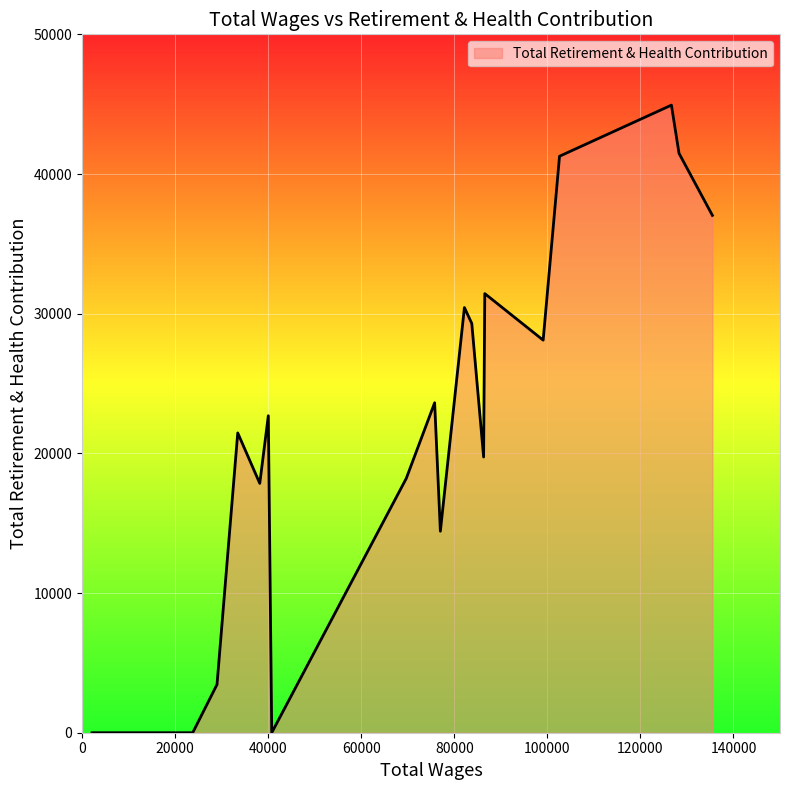

What is the greatest value displayed?

44931